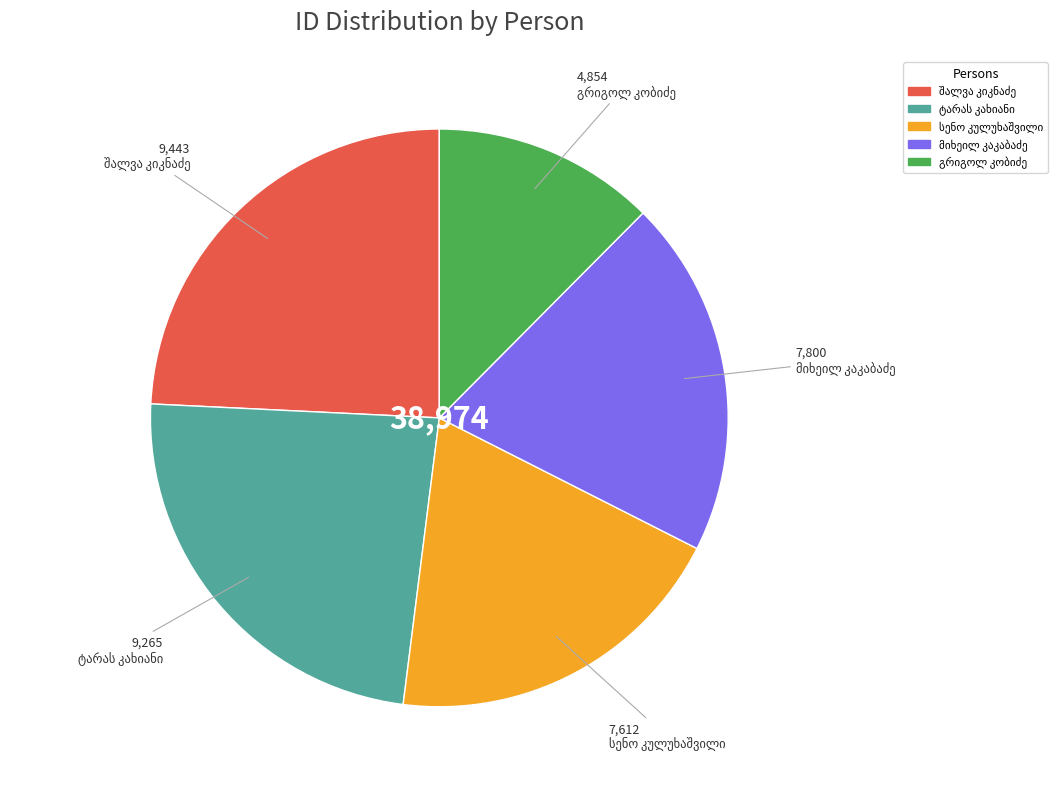

Does any single category account for the majority?

No